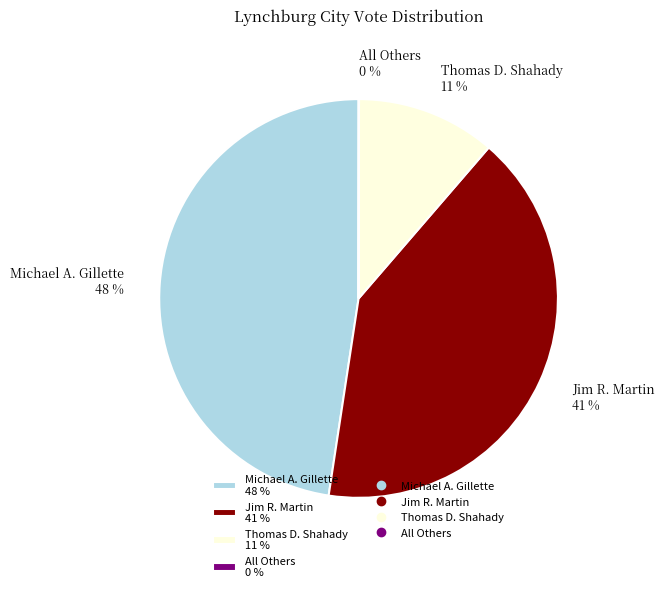

Does any single category account for the majority?

No